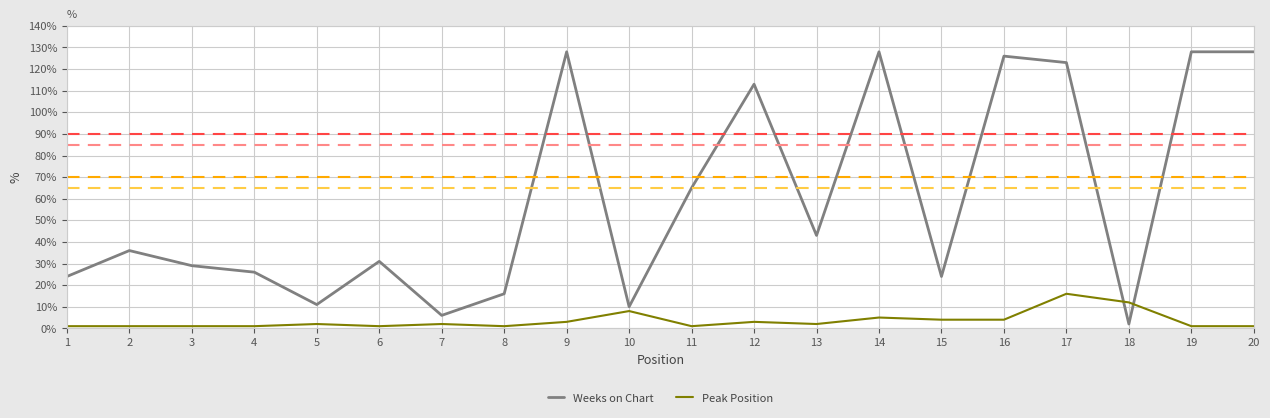

Which series changed the most between 1 and 2?

Weeks on Chart